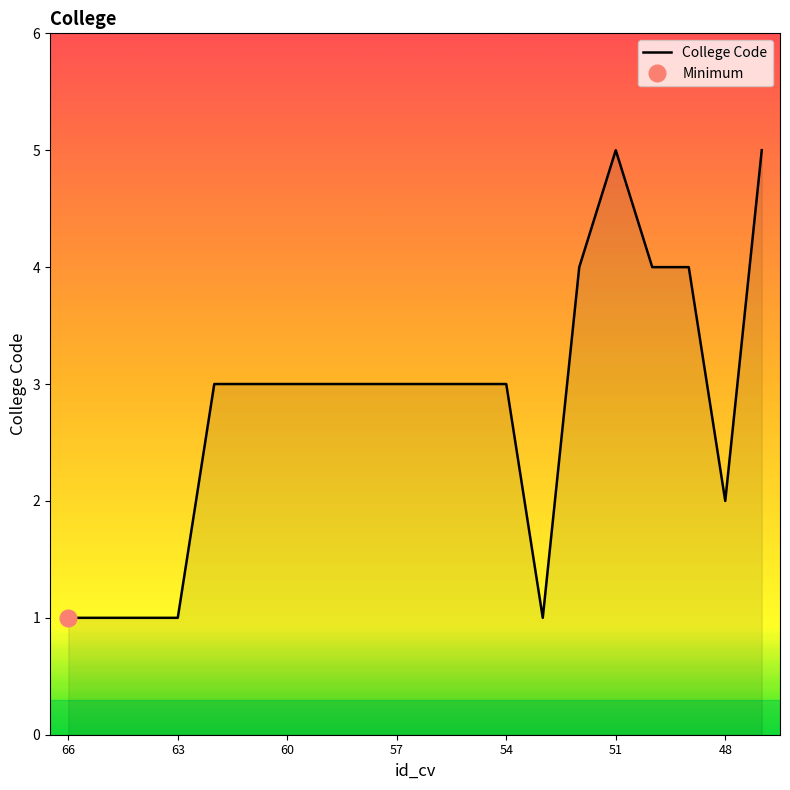

What is the highest value of the College Code series?

5